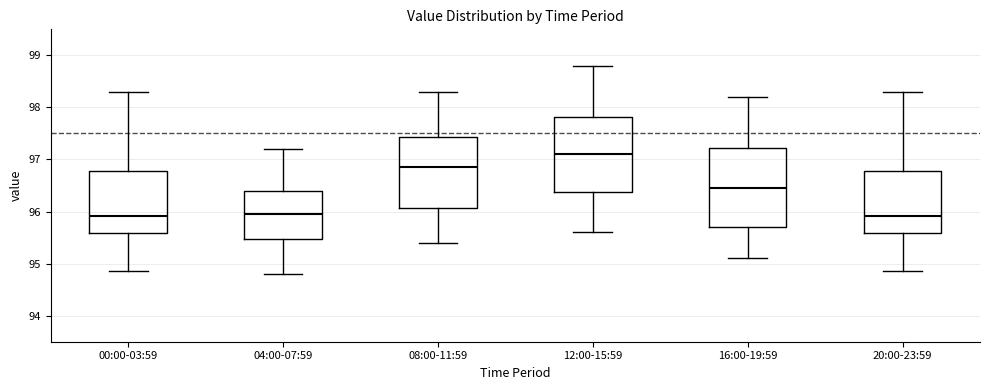

Where does the upper whisker of the box for 20:00-23:59 end on the y-axis? The values are not printed on the chart, so give them approximately, as read against the axis.

98.3